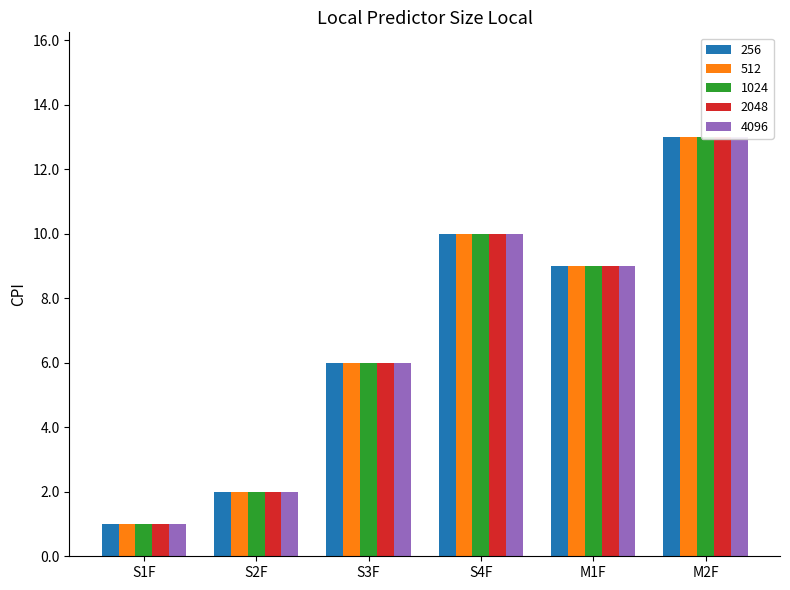

What is the minimum value for 256?

1